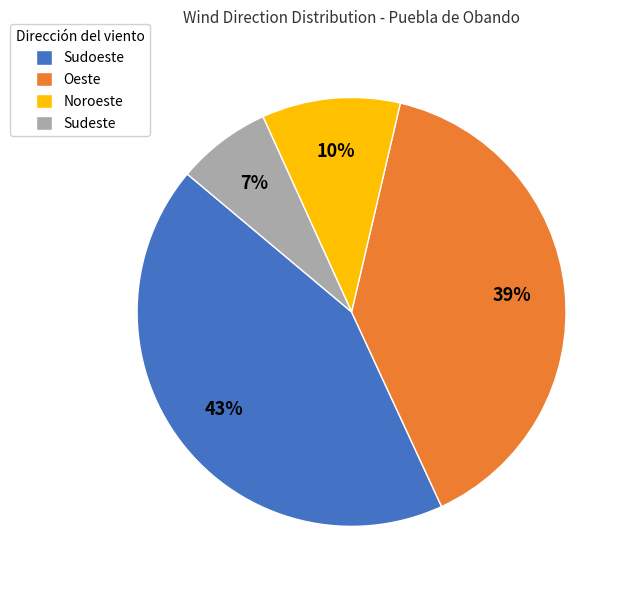

What percentage is the Sudeste slice, to the nearest percent?

7%